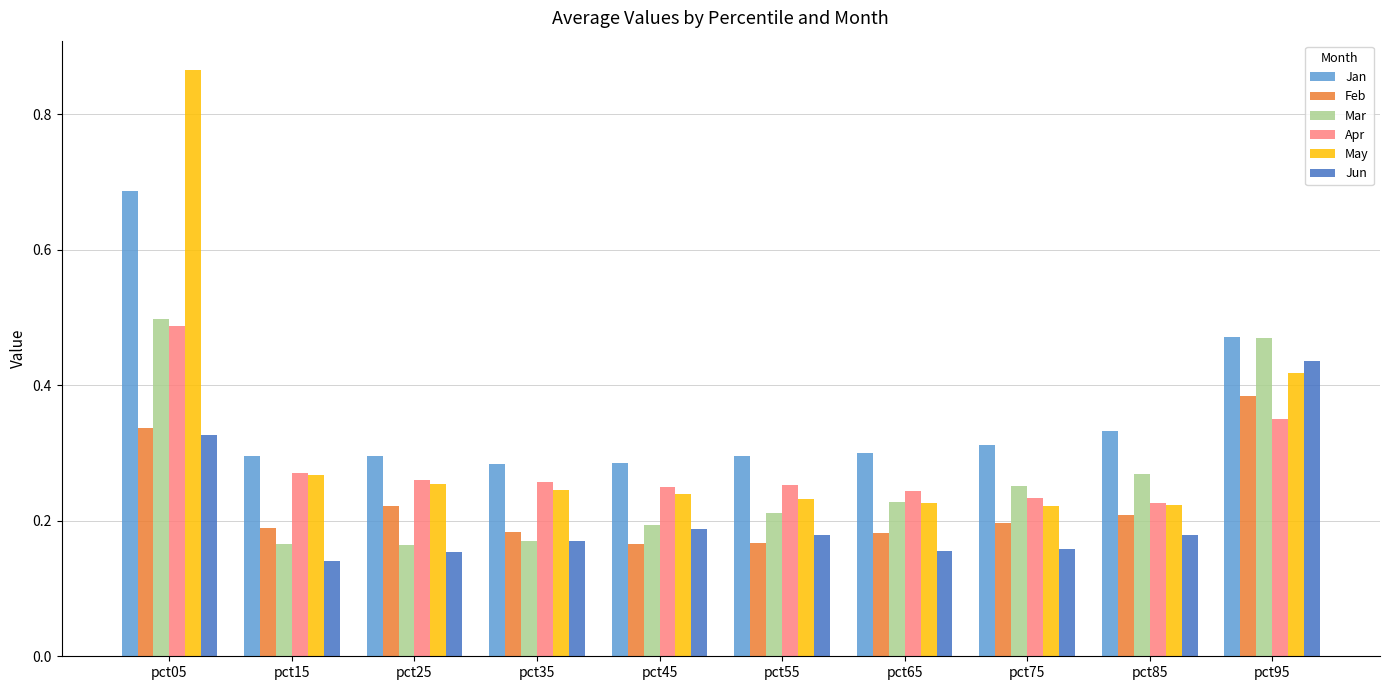

Is it true that Apr equals 0.4 at pct55?

False